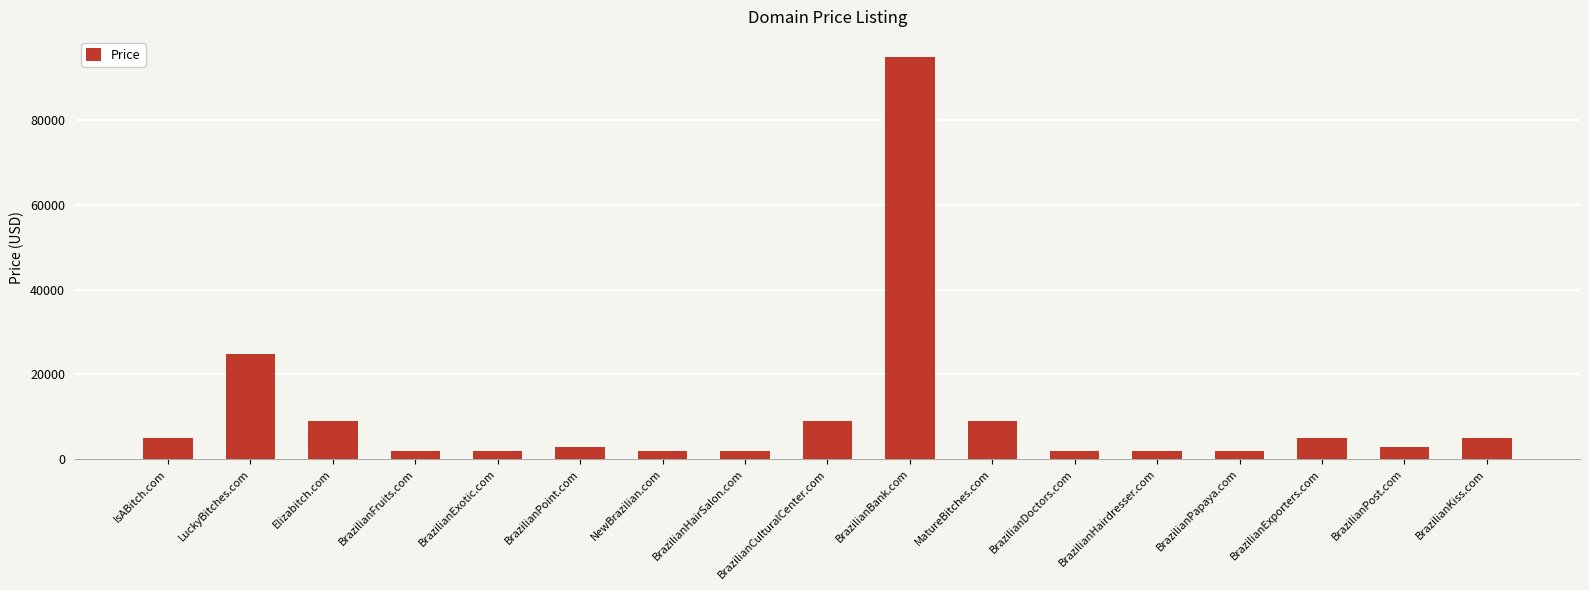

At which label is the value closest to 48388?

LuckyBitches.com